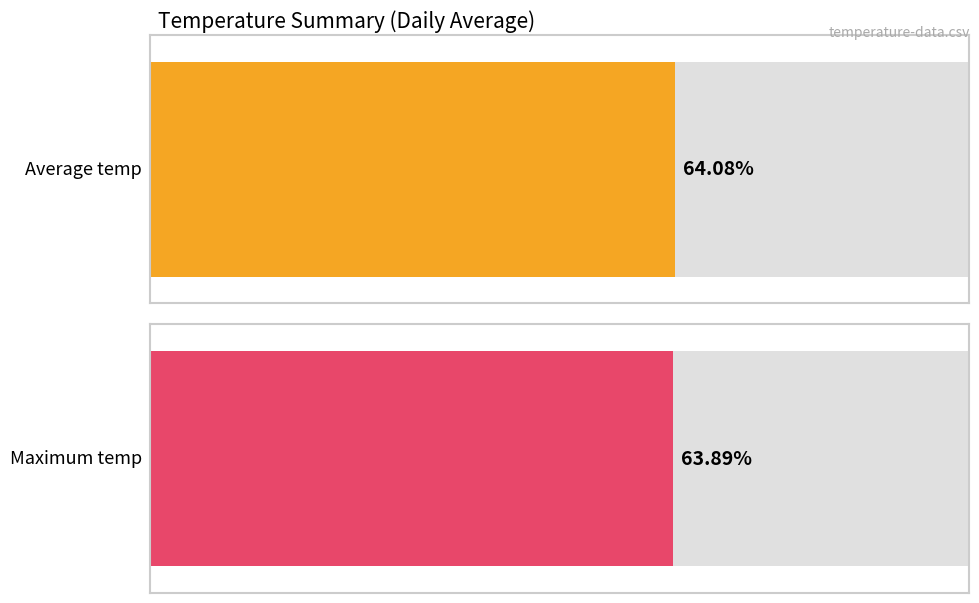

List the series in order of their overall mean, highest first.

Average temp, Maximum temp